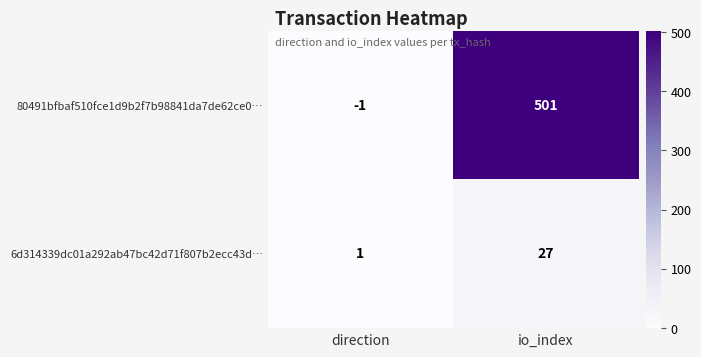

Is it true that 6d314339dc01a292ab47bc42d71f807b2ecc43d… equals 1 at direction?

True